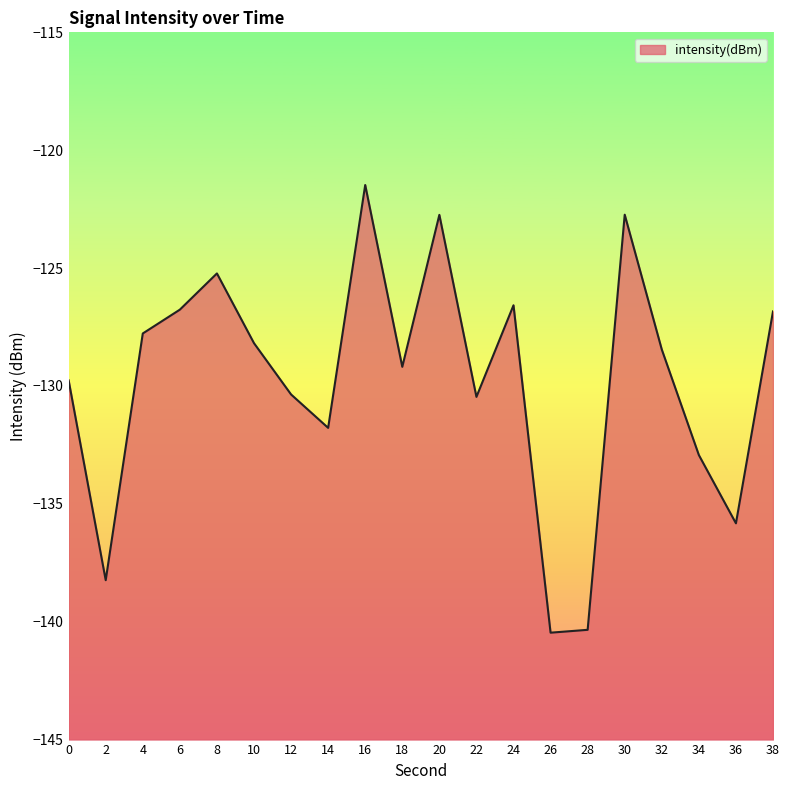

How many distinct data groups are displayed?

1